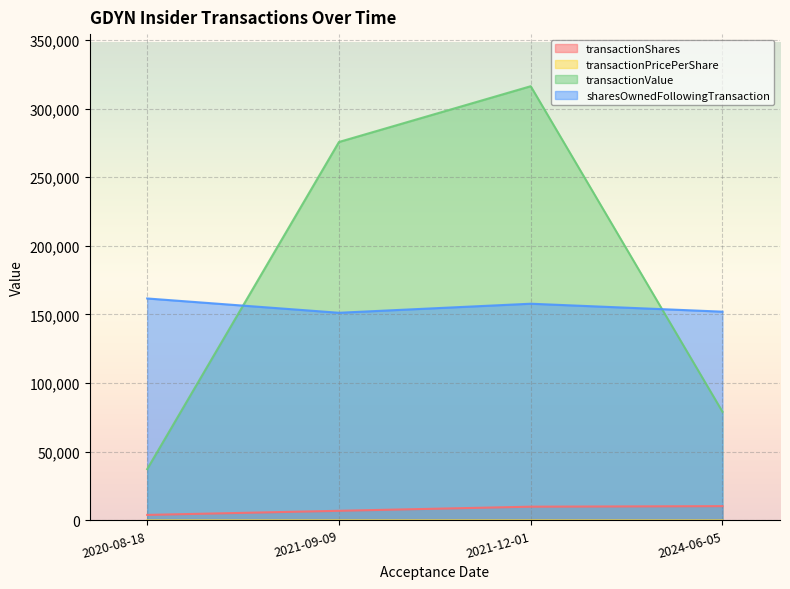

What are all the series names shown in the legend?

transactionShares, transactionPricePerShare, transactionValue, sharesOwnedFollowingTransaction